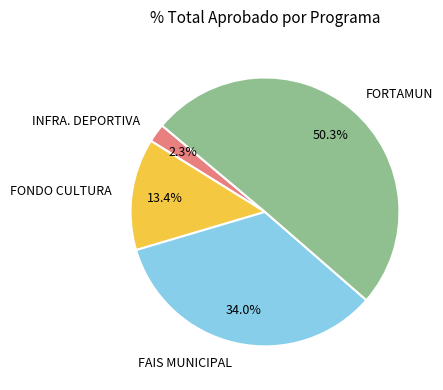

What is the largest slice in the pie chart?

FORTAMUN